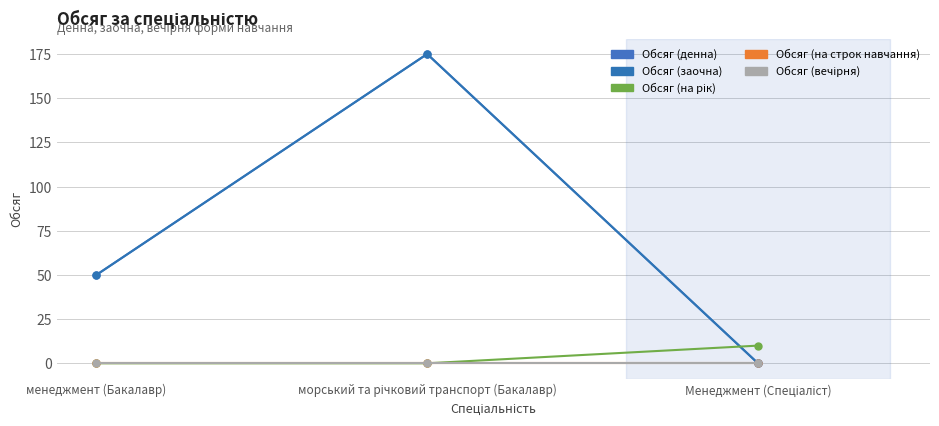

At which category is the sum across all series the highest?

морський та річковий транспорт (Бакалавр)